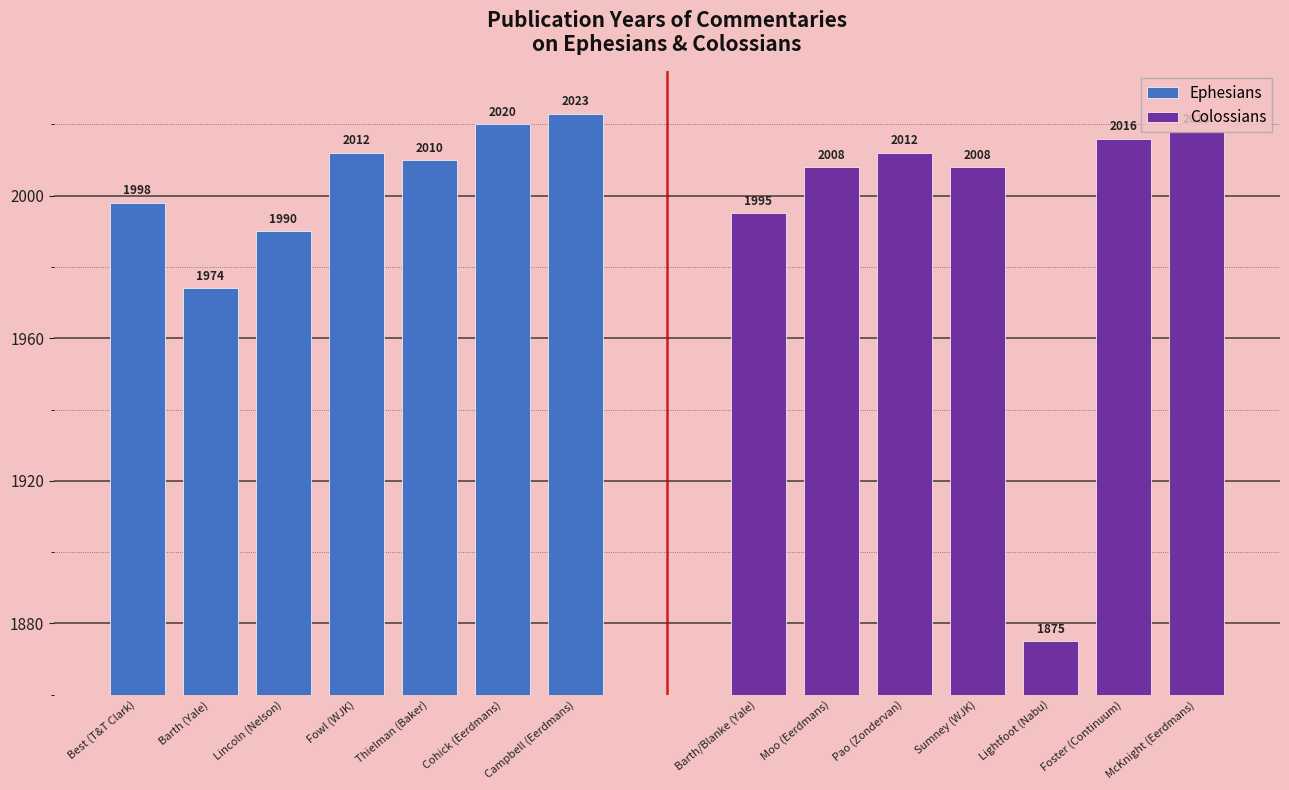

How many values in the Ephesians series are below 2010?

3